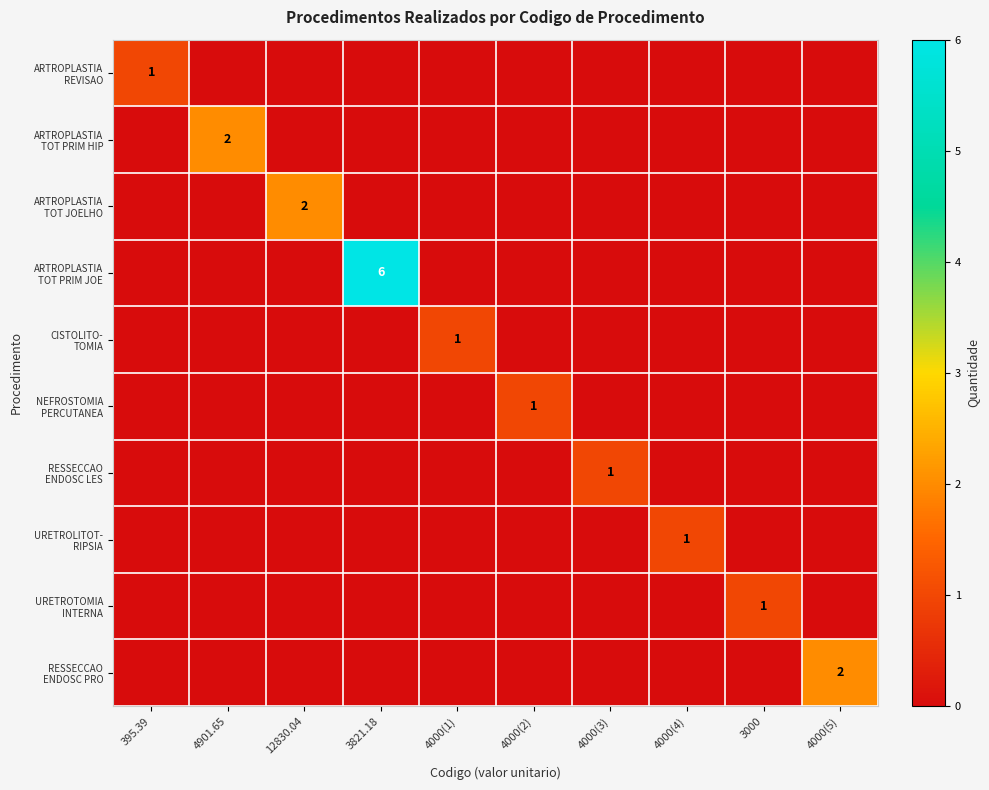

Which category has the highest value in the RESSECCAO ENDOSC PRO series?

4000(5)